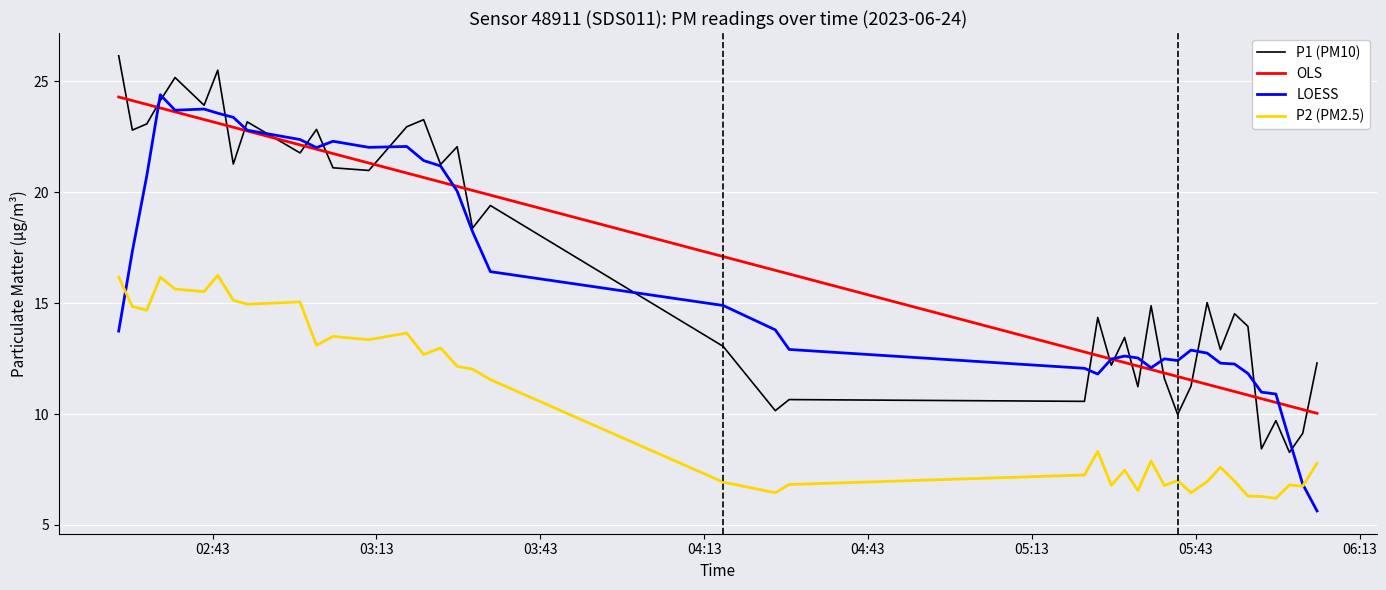

True or false: P2 (PM2.5) and OLS intersect in this chart.

False